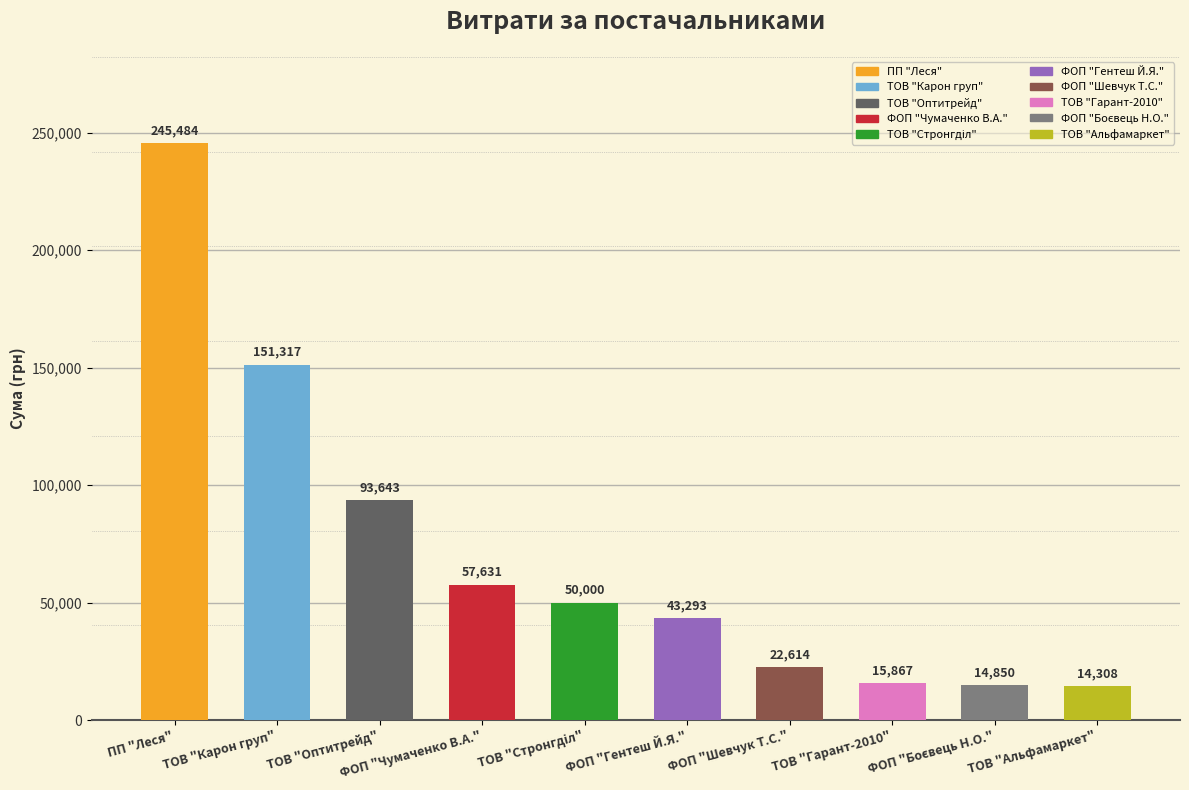

What is the label of the 2nd bar from the left?

ТОВ "Карон груп"